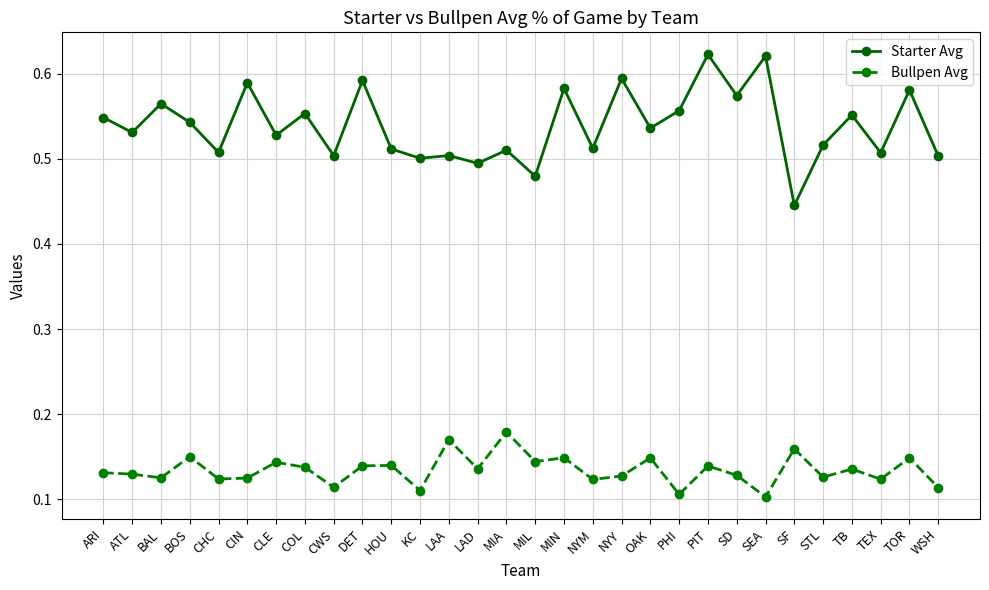

What position from the right is CWS?

22